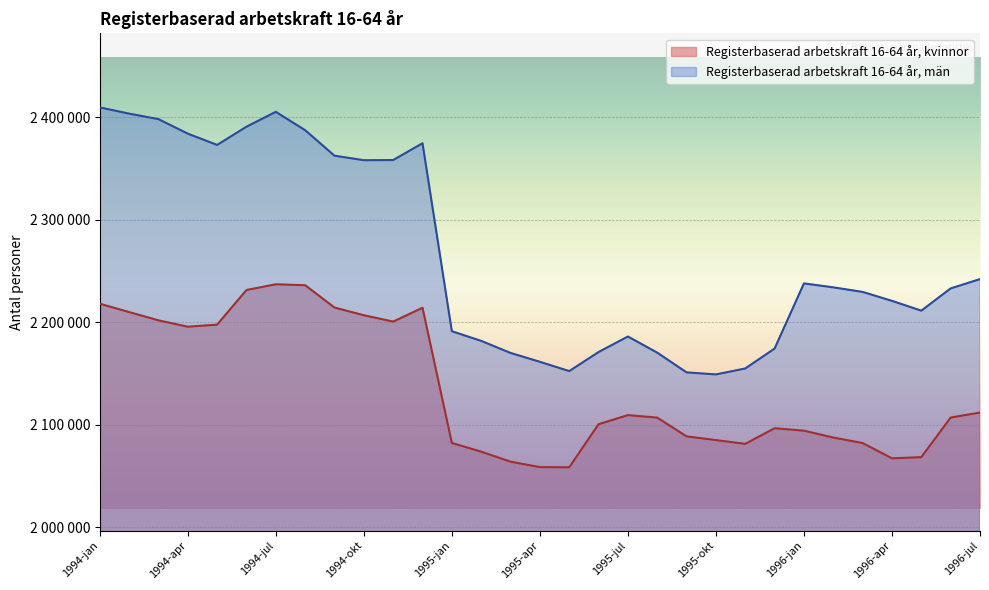

What is the sum of all Registerbaserad arbetskraft 16-64 år, män values?

70228179